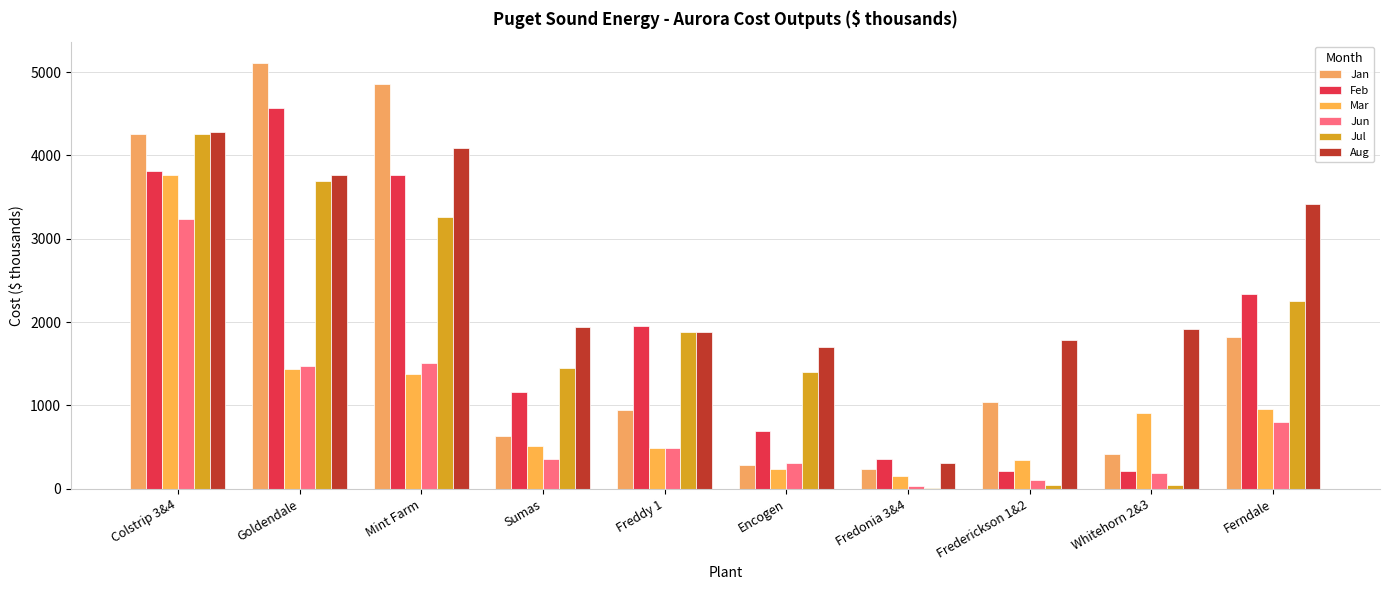

True or false: Aug has a value of 488.0 at Sumas.

False